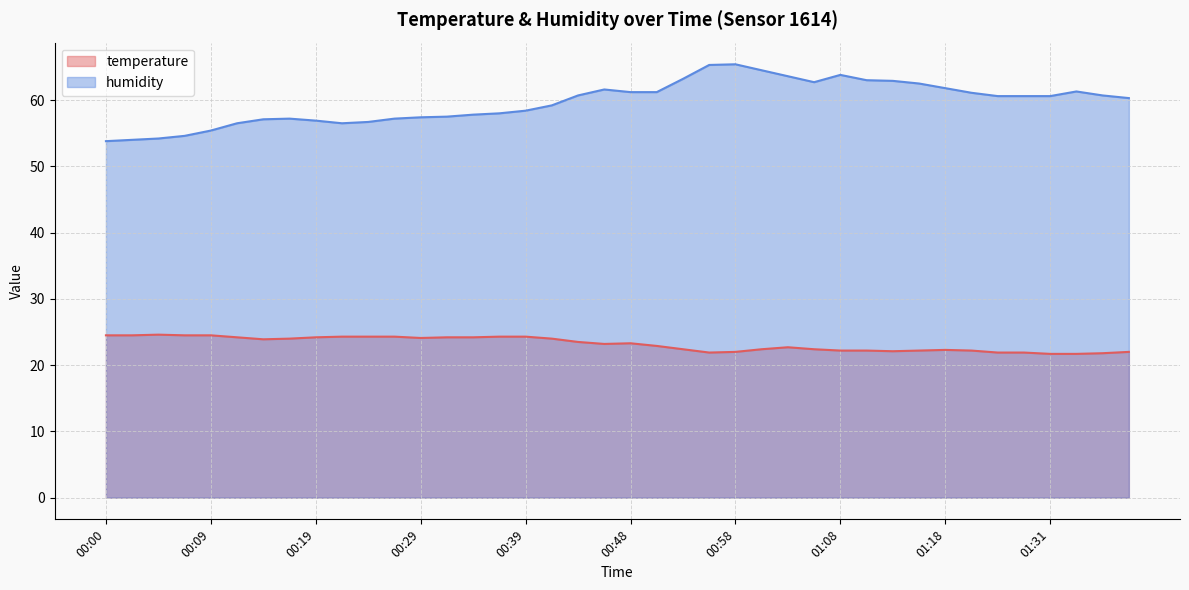

What is the difference between the second highest and second lowest values in the temperature series?

2.8